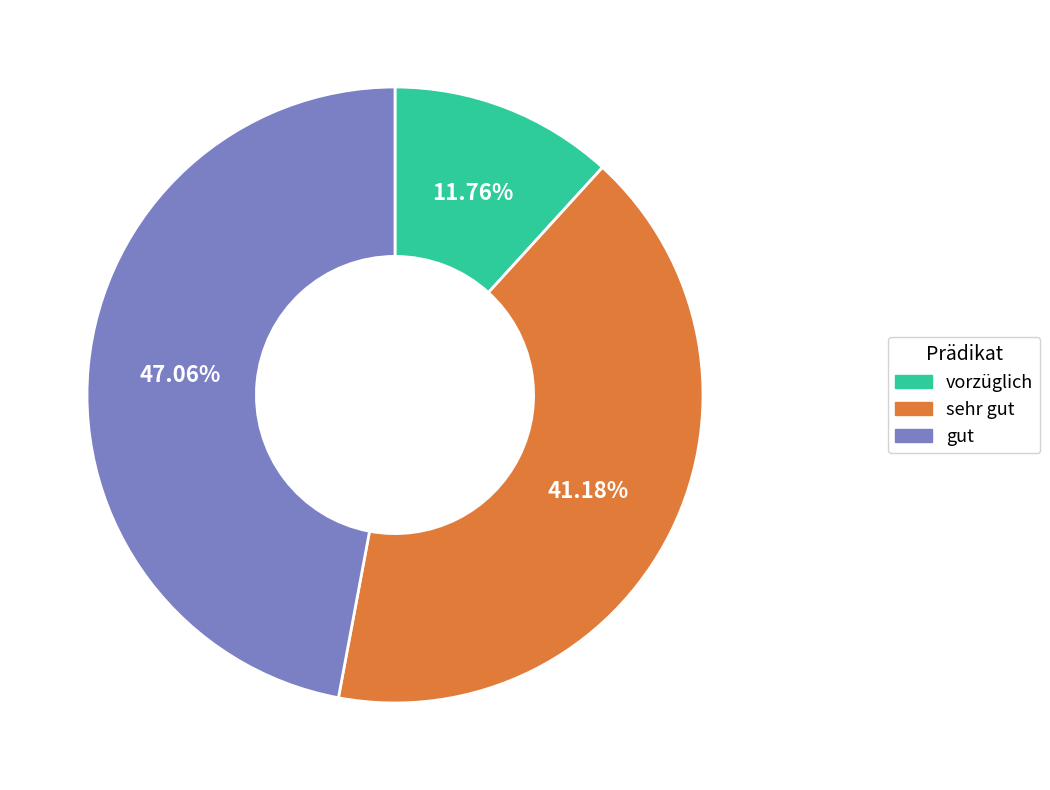

To the nearest percent, what portion does sehr gut represent?

41%